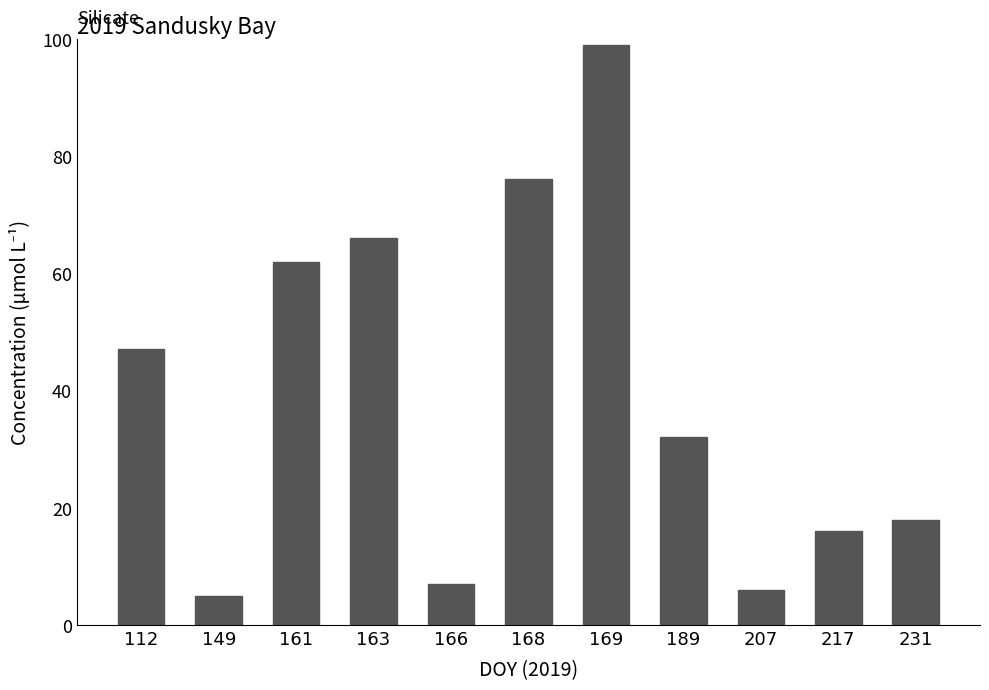

Does the chart contain any negative values?

No